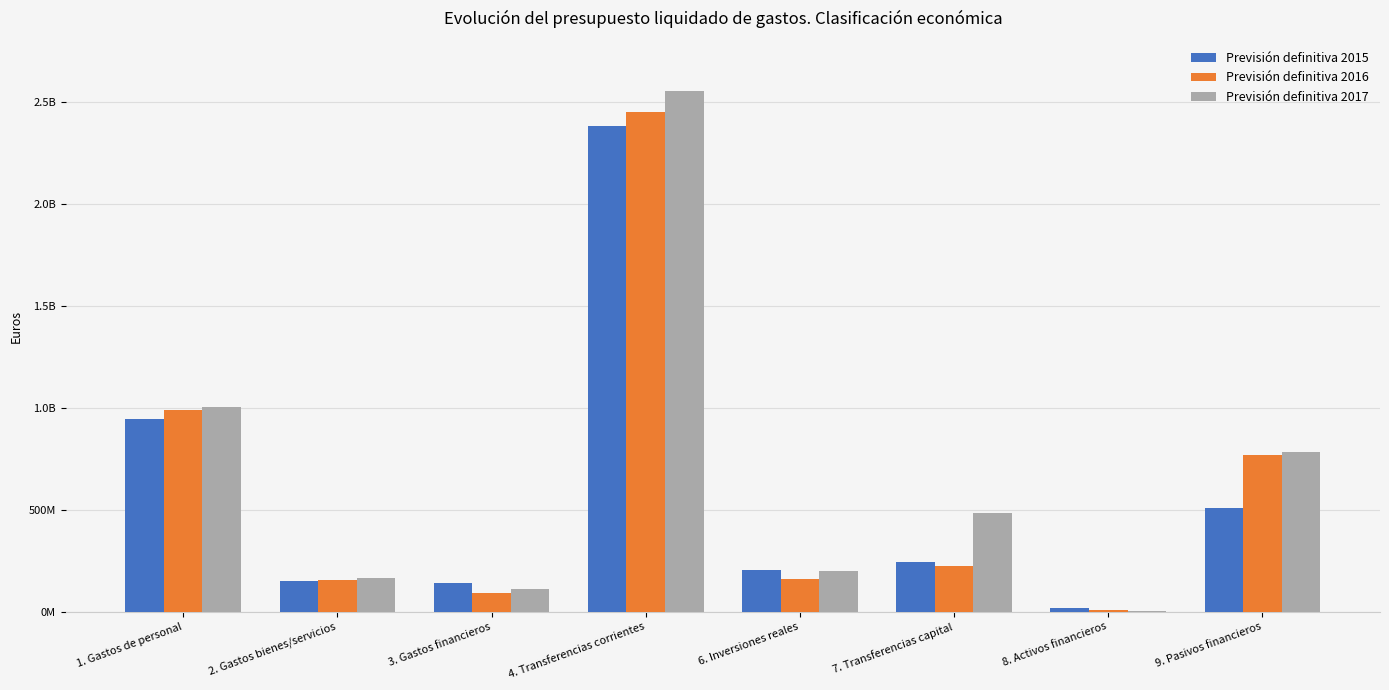

What is the label of the 3rd bar from the left?

3. Gastos financieros